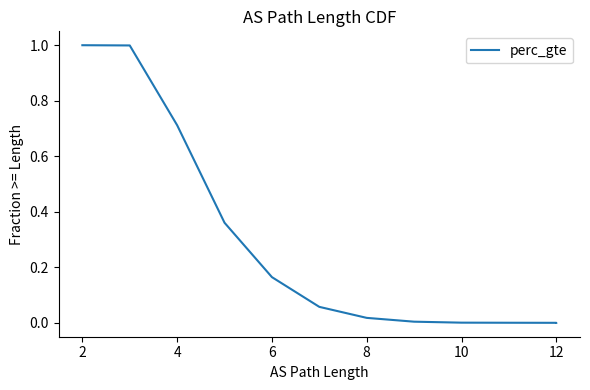

Where is the data nearest to the value 0?

12